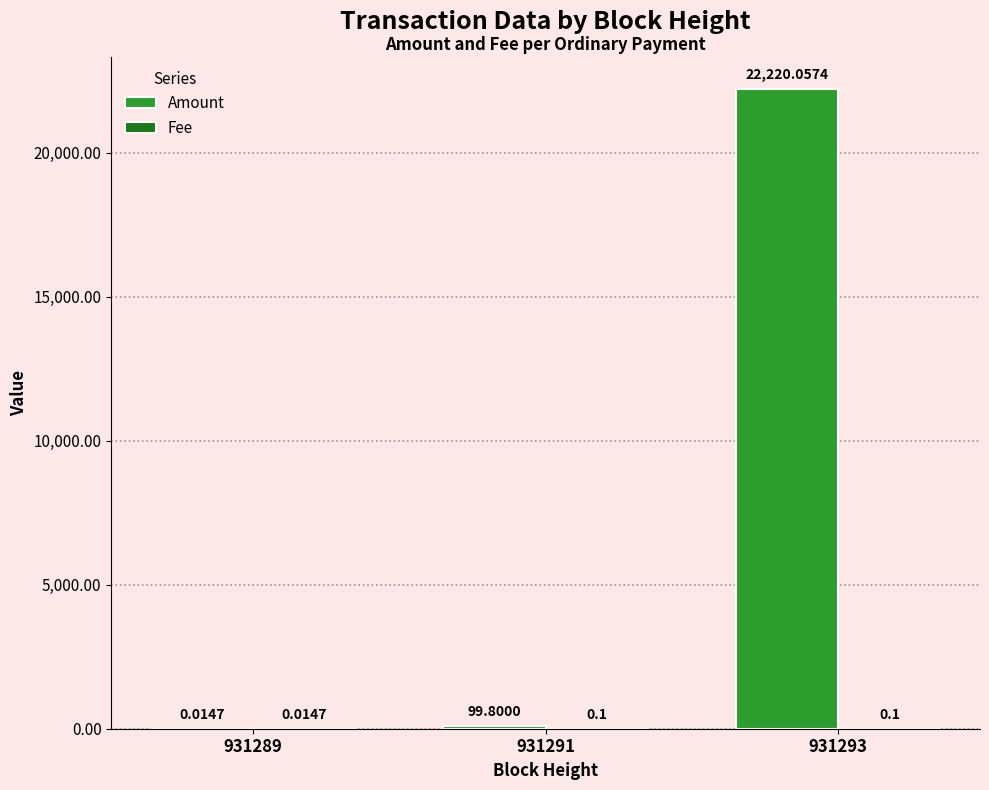

Which series changed the most between 931289 and 931293?

Amount